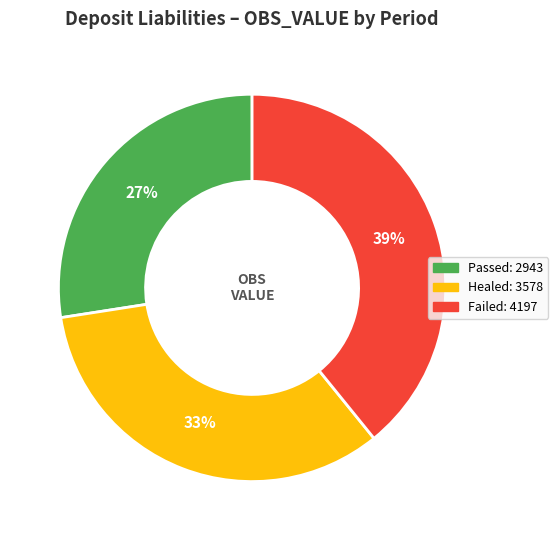

Does any single category account for the majority?

No